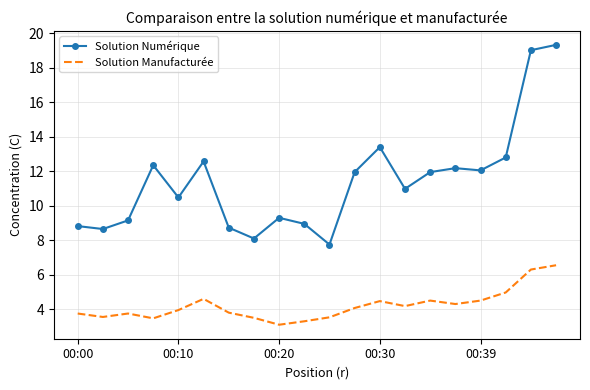

Rank the series by their maximum value, from highest to lowest.

Solution Numérique, Solution Manufacturée